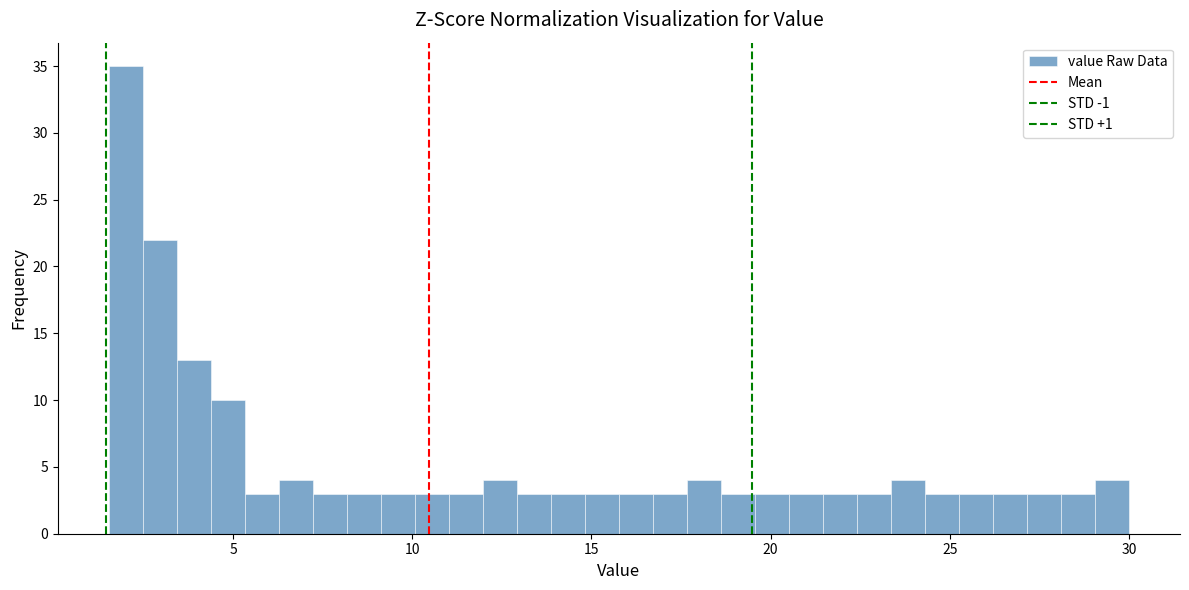

Read against the x-axis, roughly where is the centre of the tallest bar?

2.0